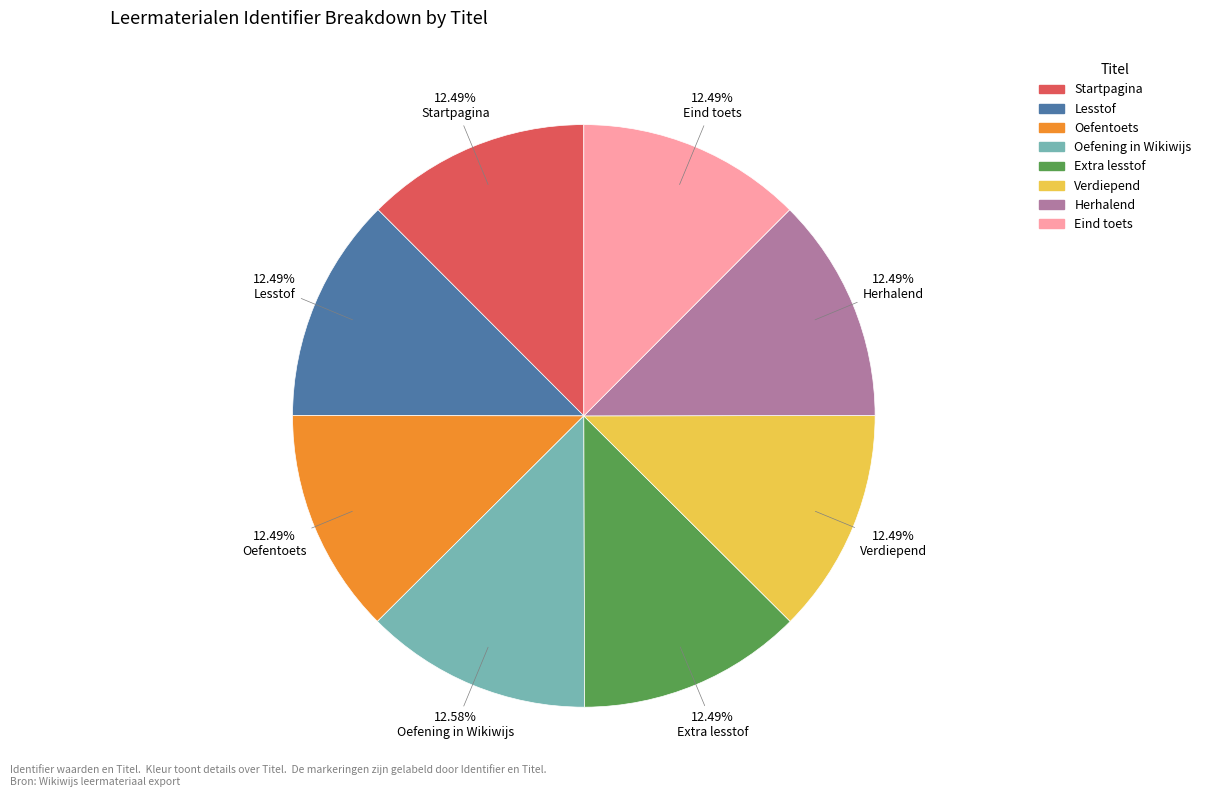

What portion of the pie excludes Herhalend?

87.5%